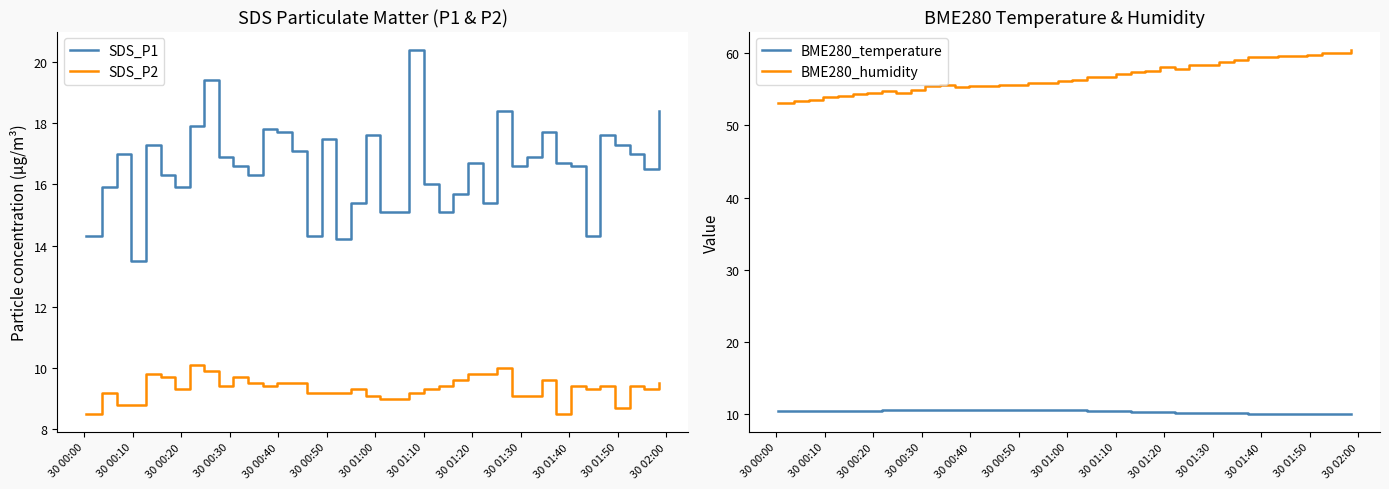

True or false: SDS_P2 and SDS_P1 cross at least once.

False